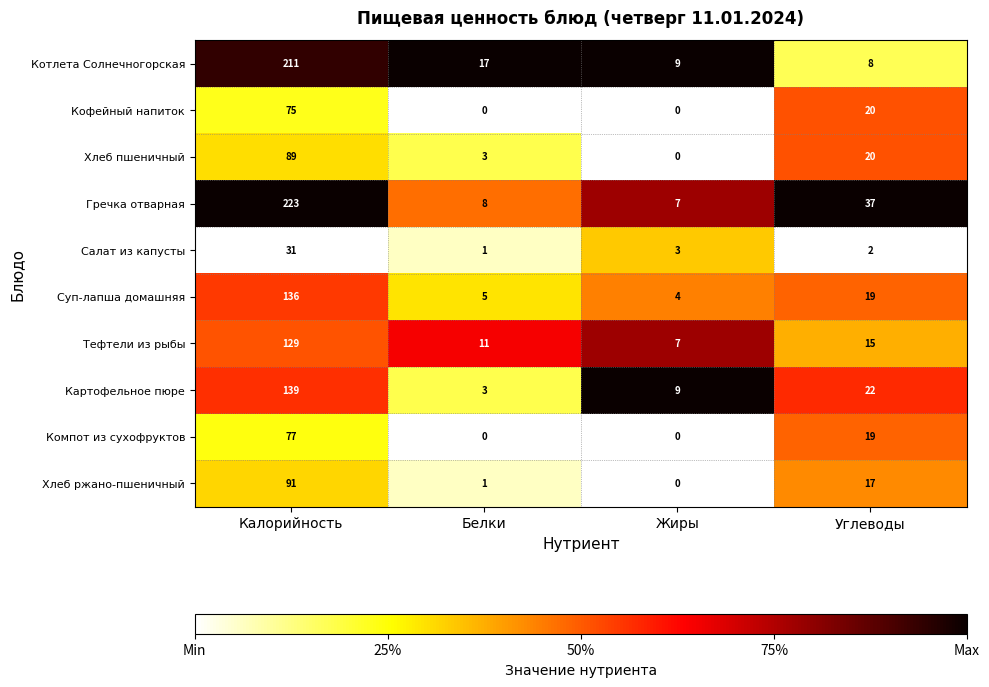

At which label does Суп-лапша домашняя reach its minimum?

Жиры